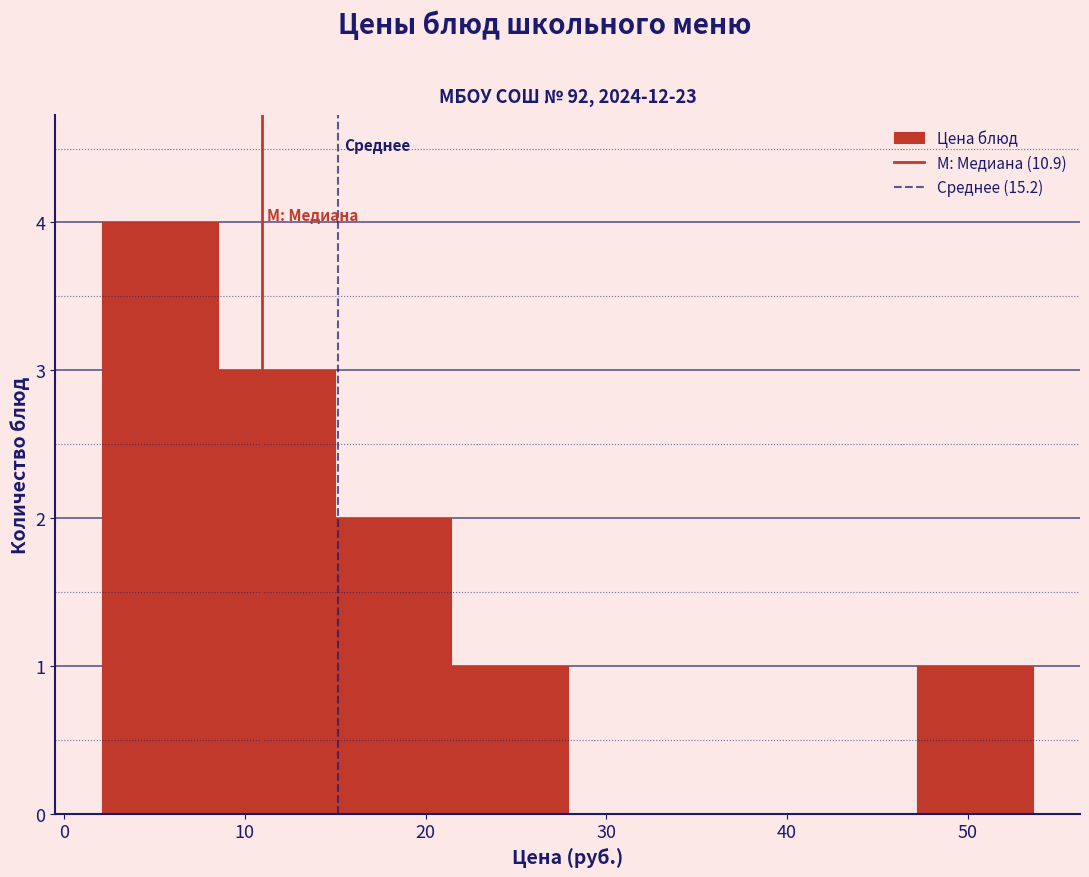

Reading left to right, list every bar in this chart as the range it spans on the x-axis followed by its height. Neither the bar edges nor the heights are printed on the chart, so give them approximately, as read against the axes.

2 to 9: 4
9 to 15: 3
15 to 21: 2
21 to 28: 1
28 to 34: 0
34 to 41: 0
41 to 47: 0
47 to 54: 1